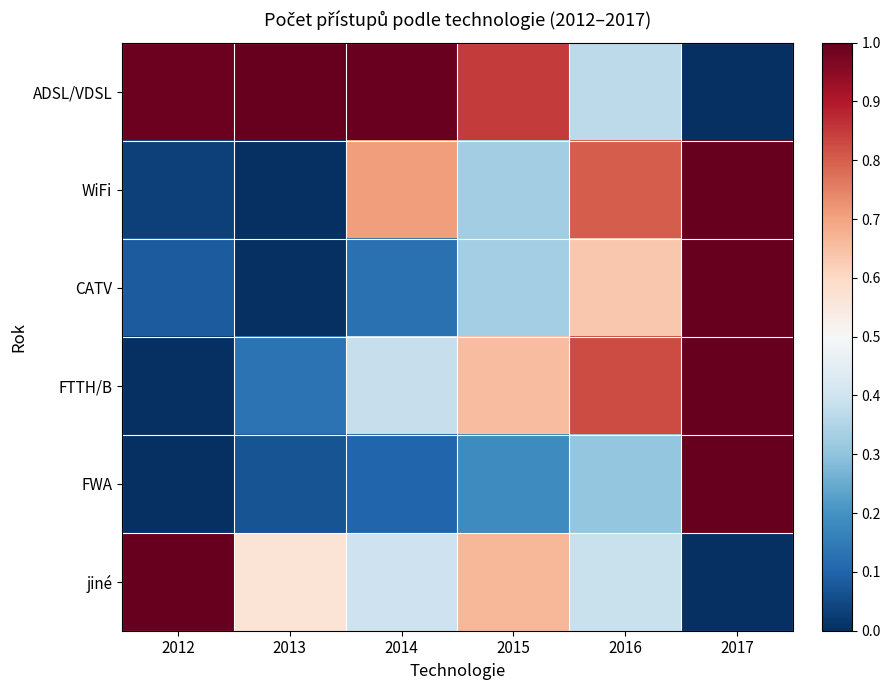

Which series has the largest range (max minus min)?

ADSL/VDSL